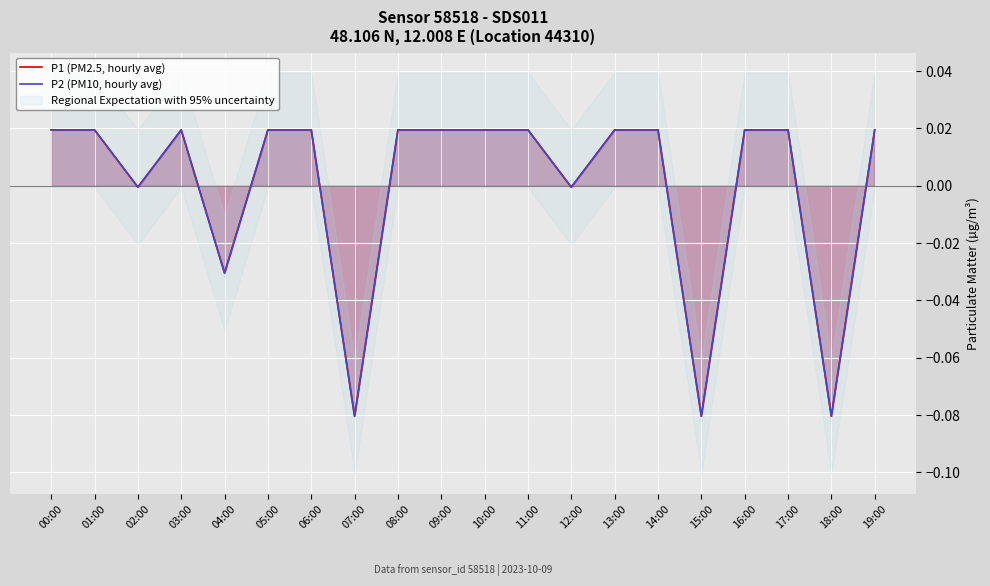

Rank the series at 15:00 from highest to lowest value.

P1 (PM2.5, hourly avg), P2 (PM10, hourly avg)